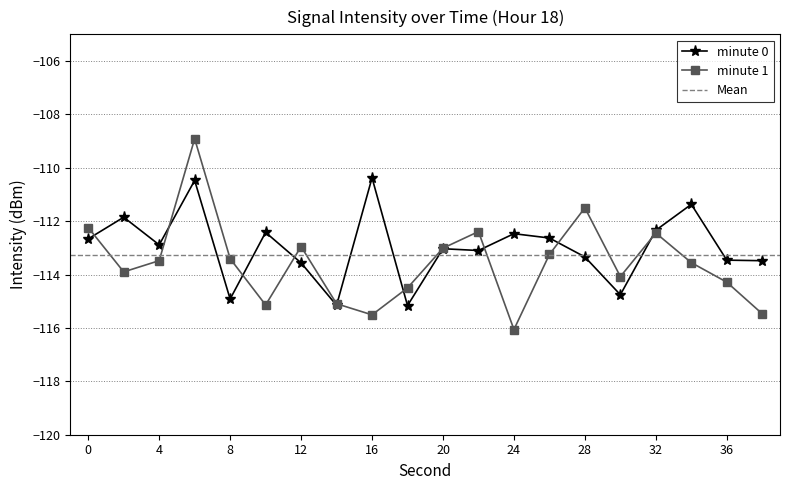

Does the chart display data point markers on the line(s)?

Yes